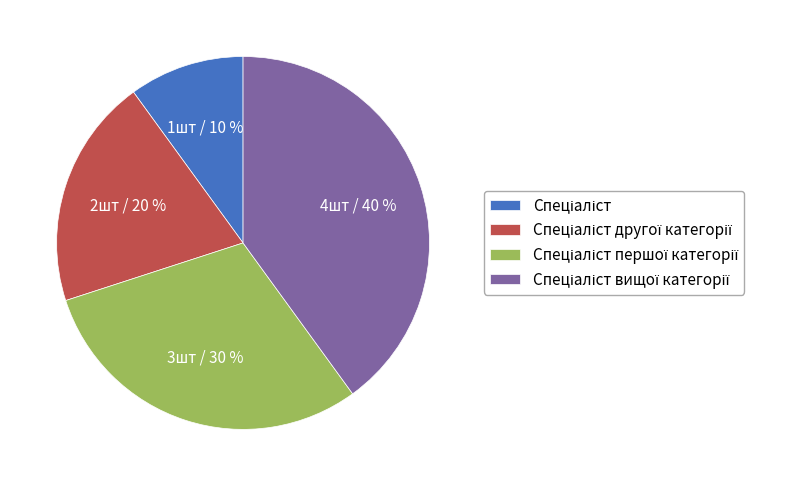

To the nearest percent, what is the average slice percentage?

25%